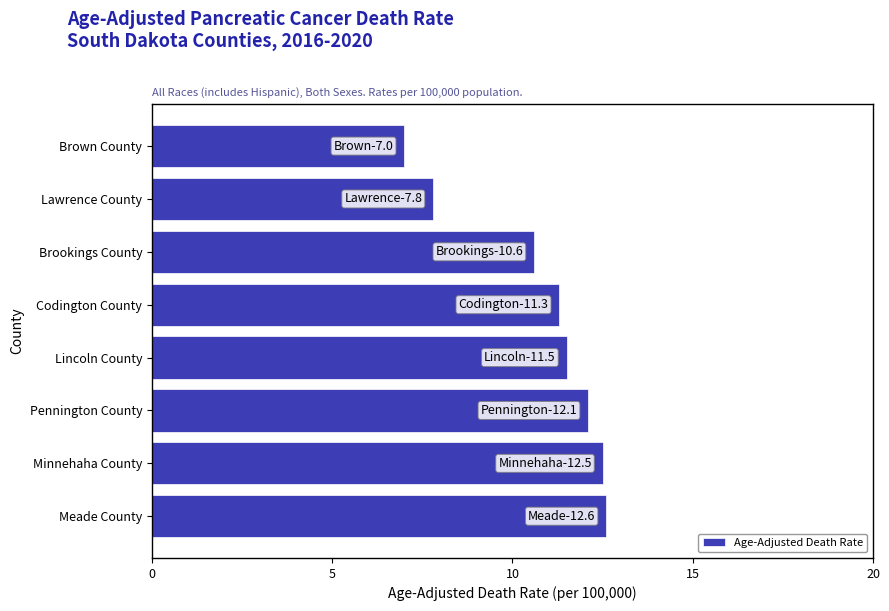

Approximately how many times larger is the value at Brown County compared to Minnehaha County?

0.6